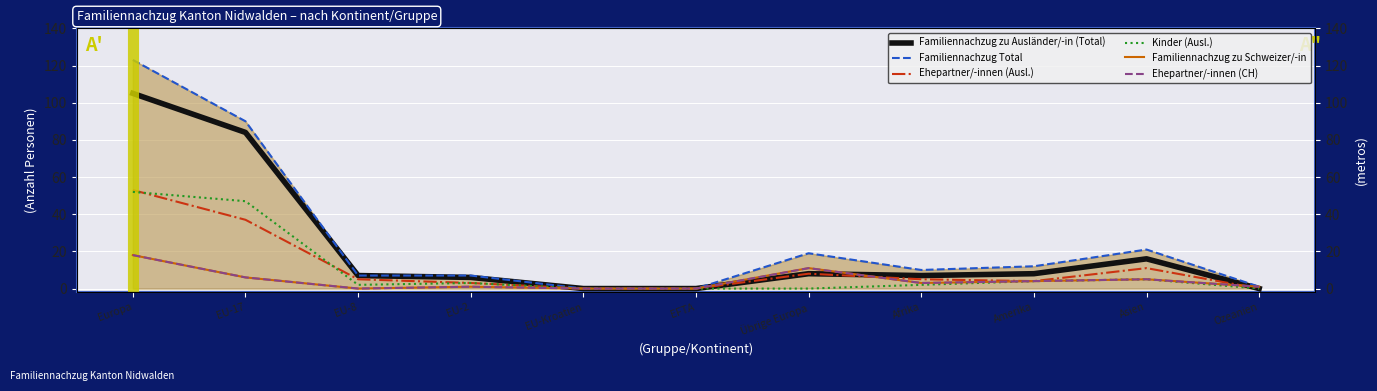

How many values in Ehepartner/-innen (Ausl.) are above zero?

8